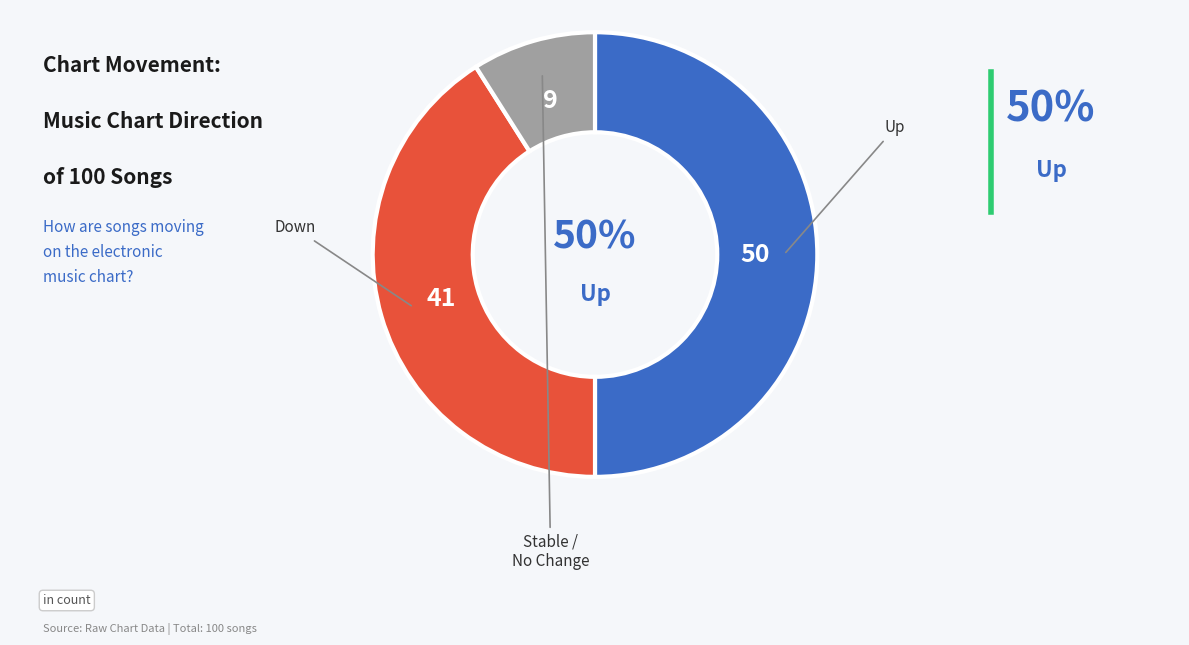

To the nearest percent, what is the average slice percentage?

33%